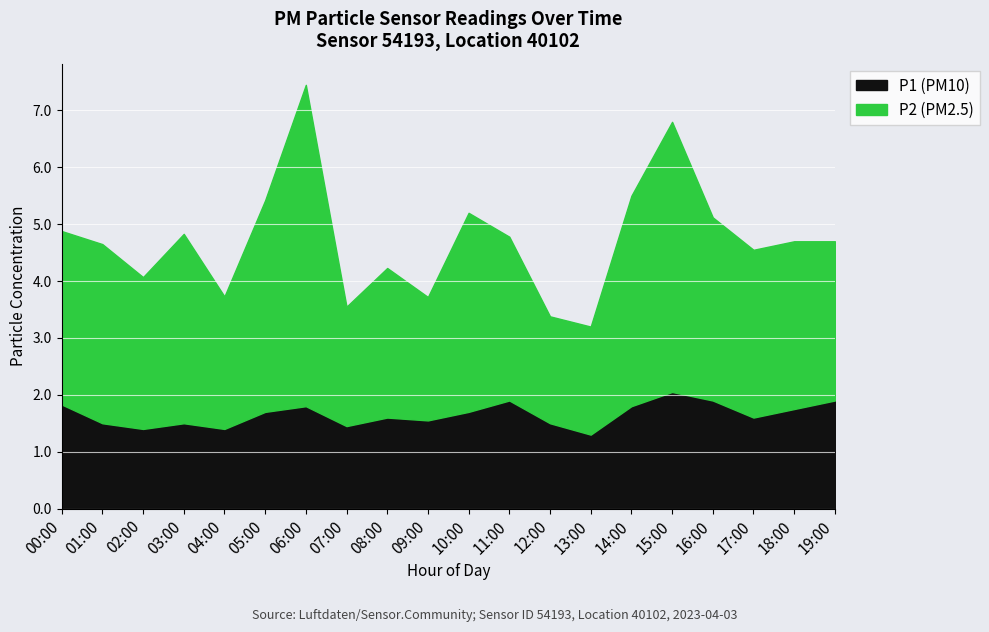

What is the total value across all series at 15:00?

6.8